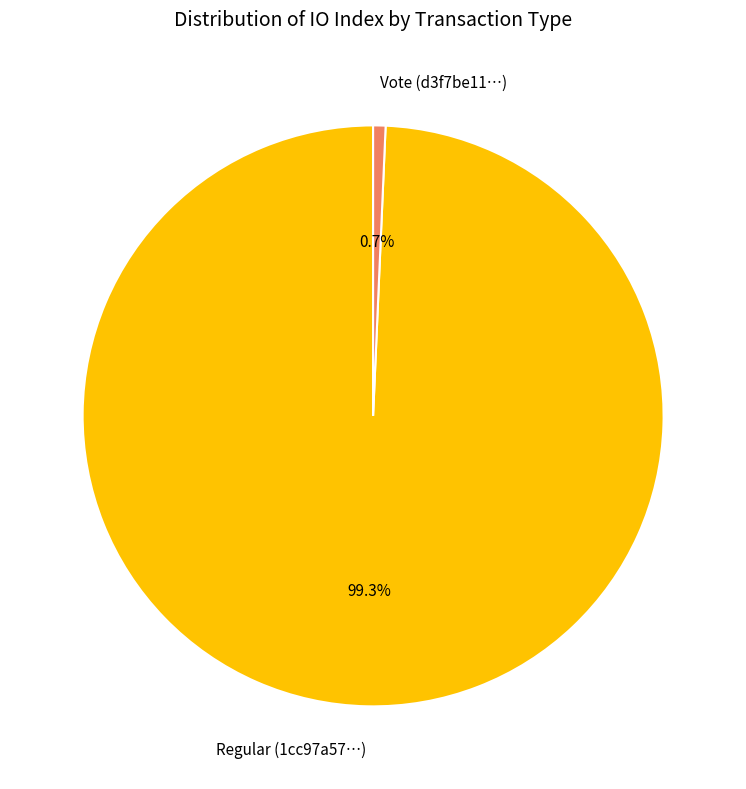

Between Regular (1cc97a57…) and Vote (d3f7be11…), which is larger?

Regular (1cc97a57…)